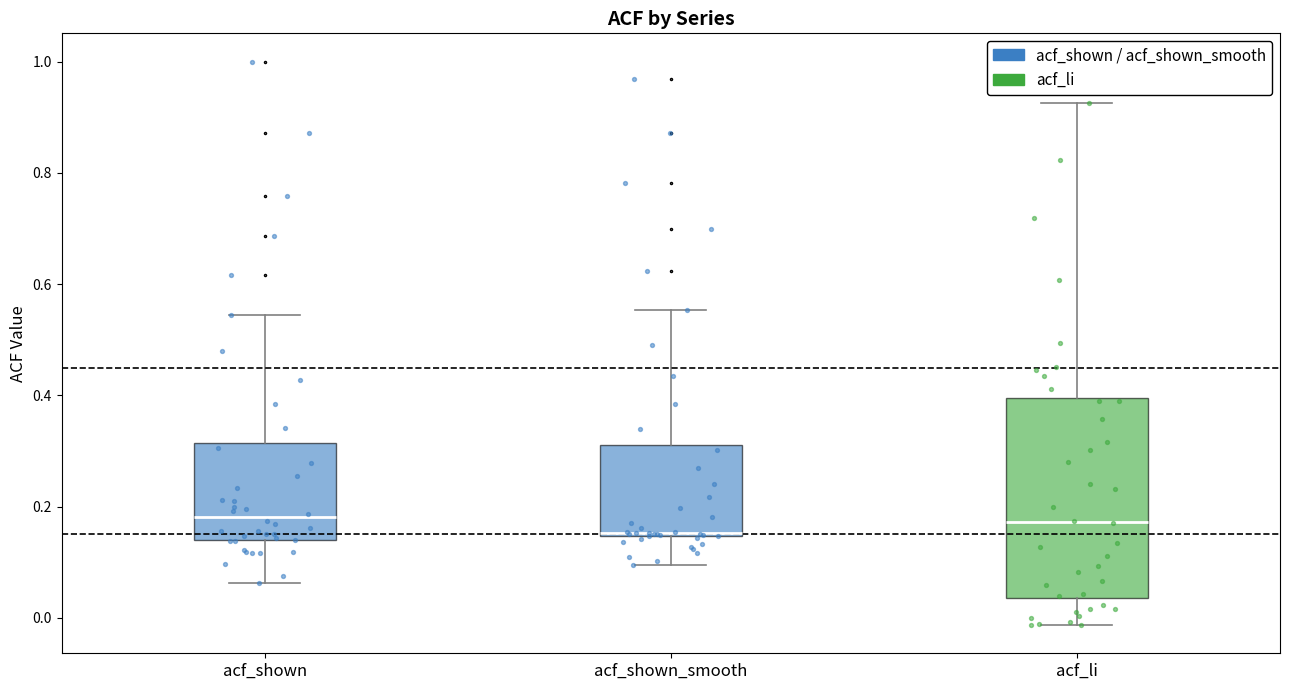

Which box is the tallest, from its lower edge to its upper edge?

acf_li